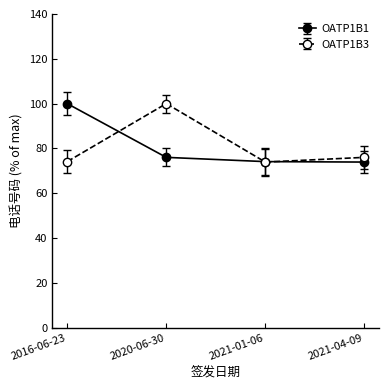

True or false: OATP1B1 and OATP1B3 cross at least once.

True